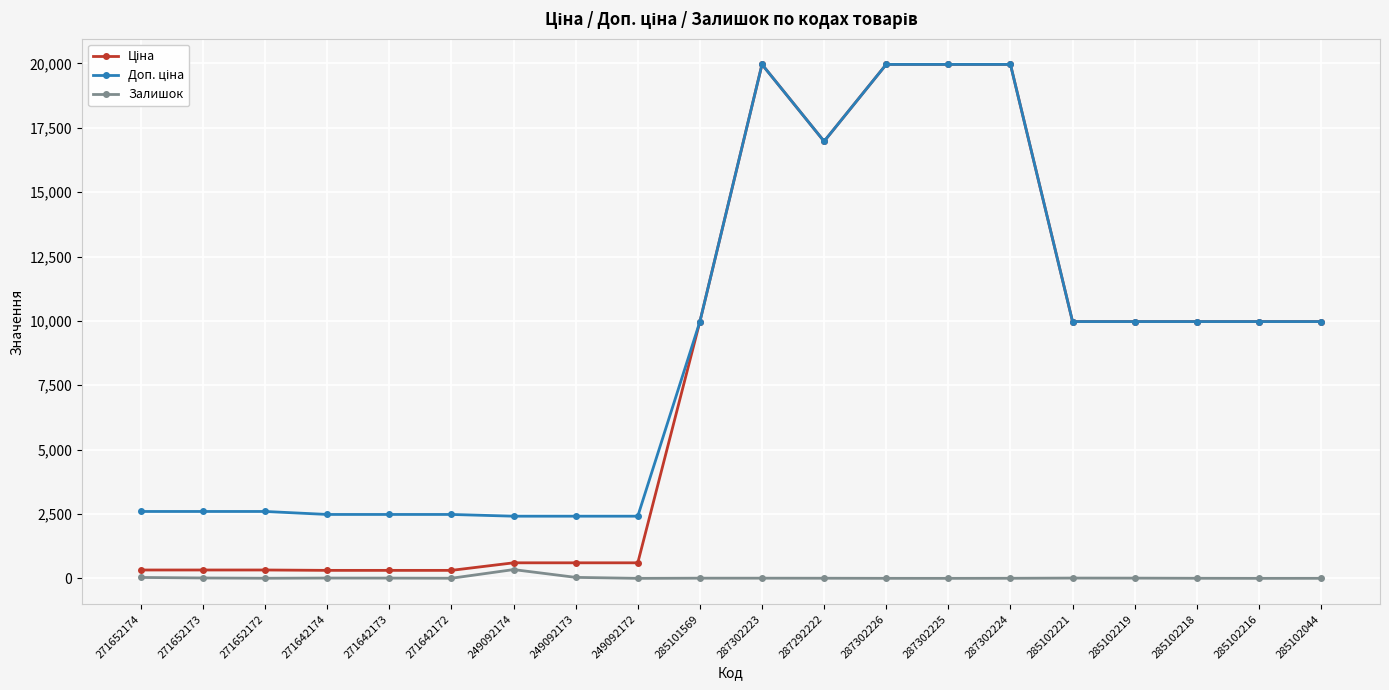

What is the greatest value displayed?

19964.2